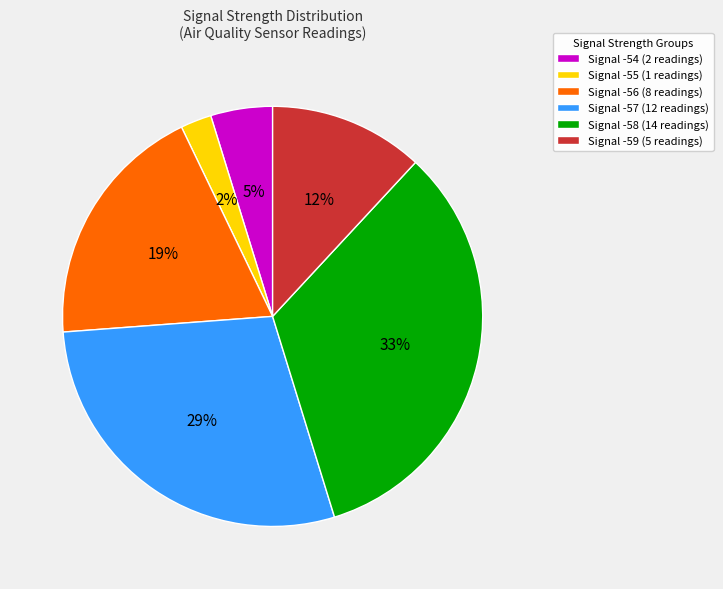

The Signal -58 (14 readings) slice represents 26% of the pie. True or false?

False